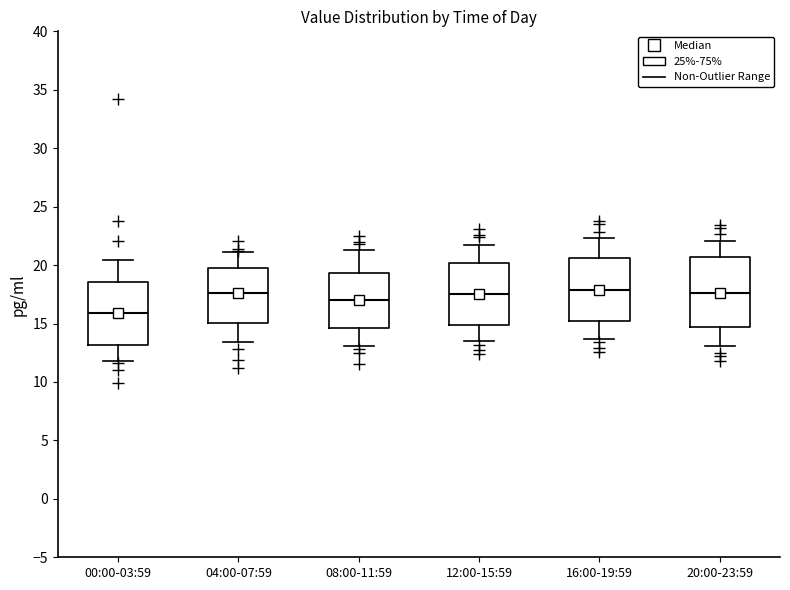

Where does the lower whisker of the box for 04:00-07:59 end on the y-axis? The values are not printed on the chart, so give them approximately, as read against the axis.

13.5